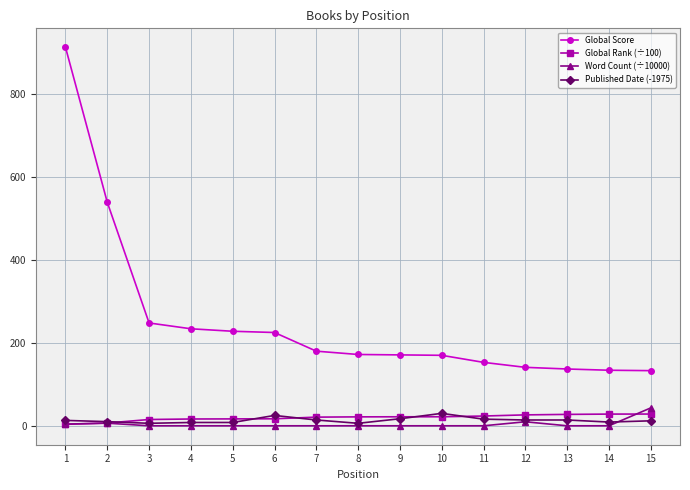

True or false: Global Score and Published Date (-1975) cross at least once.

False